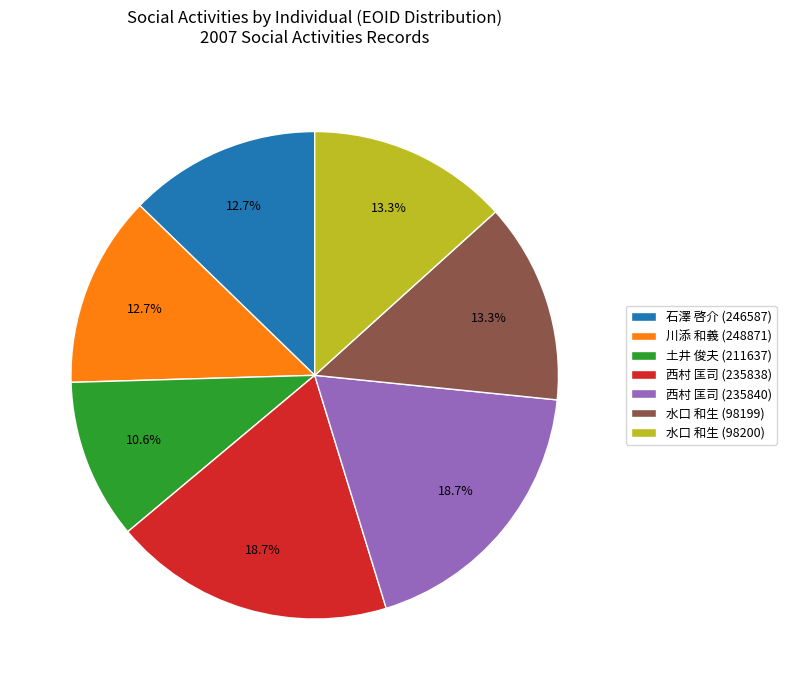

How many slices are in this pie chart?

7